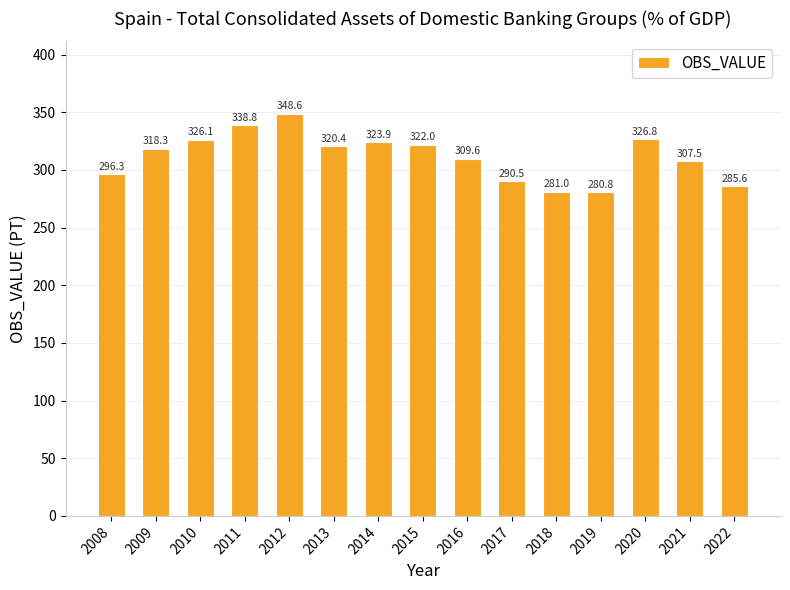

List the labels in order of value, smallest first.

2019, 2018, 2022, 2017, 2008, 2021, 2016, 2009, 2013, 2015, 2014, 2010, 2020, 2011, 2012